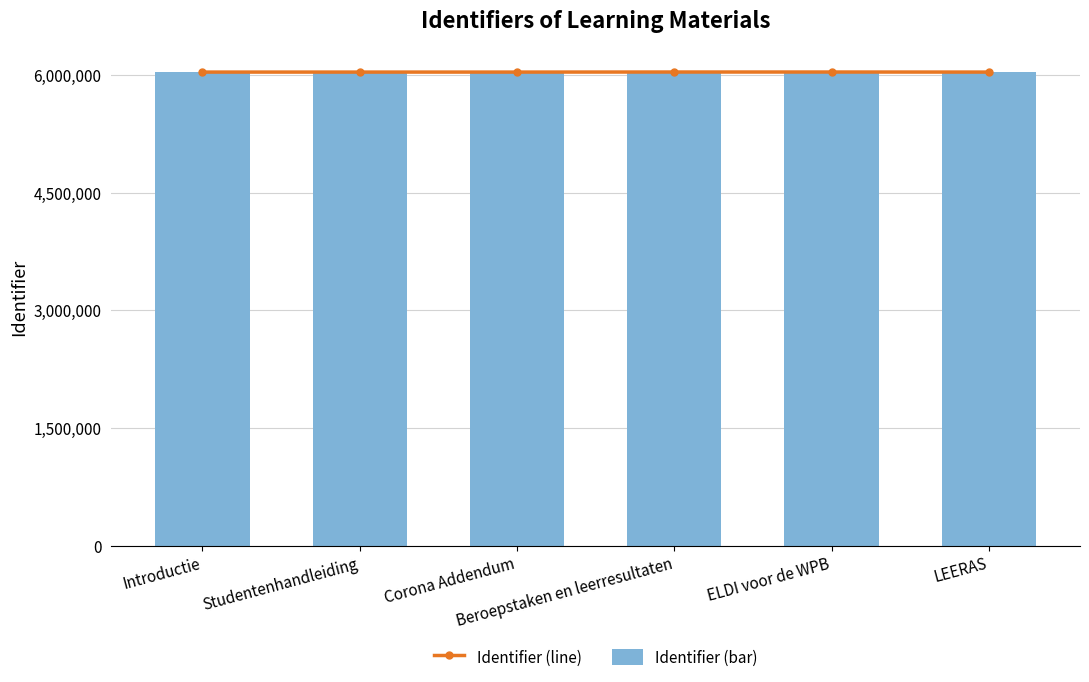

Reading left to right, list all the values displayed in this chart.

Identifier (line): 6036190	6036193	6036195	6036956	6036952	6036197
Identifier (bar): 6036190	6036193	6036195	6036956	6036952	6036197